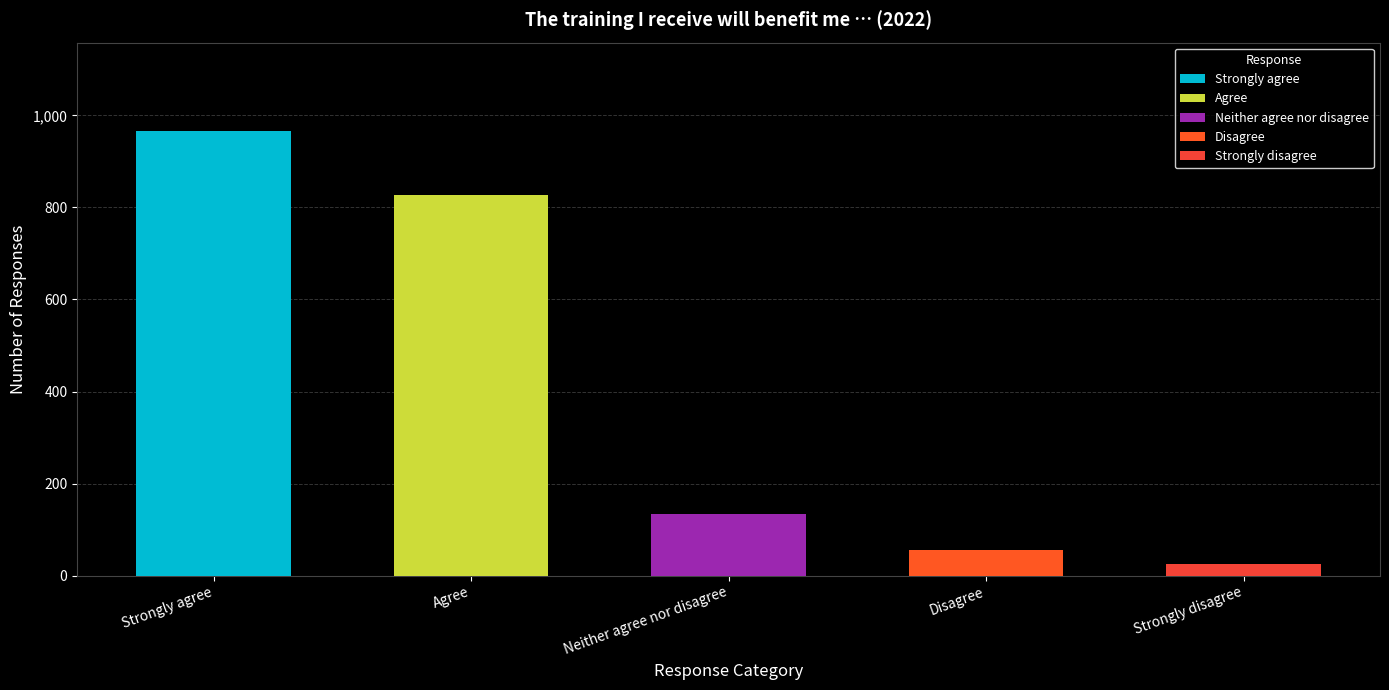

What is the average value?

401